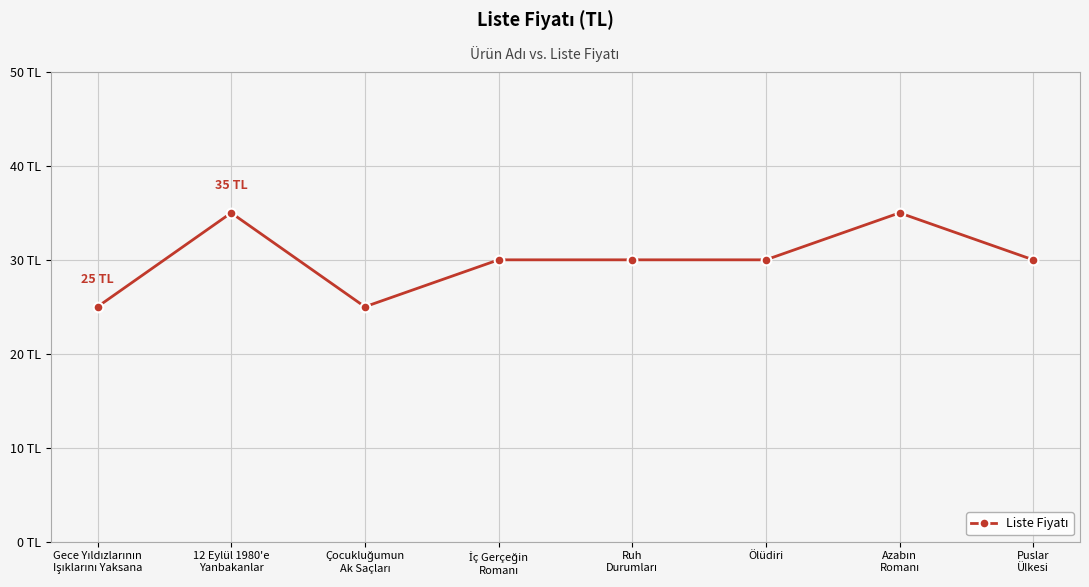

Count the values in the range 30 to 35.

6